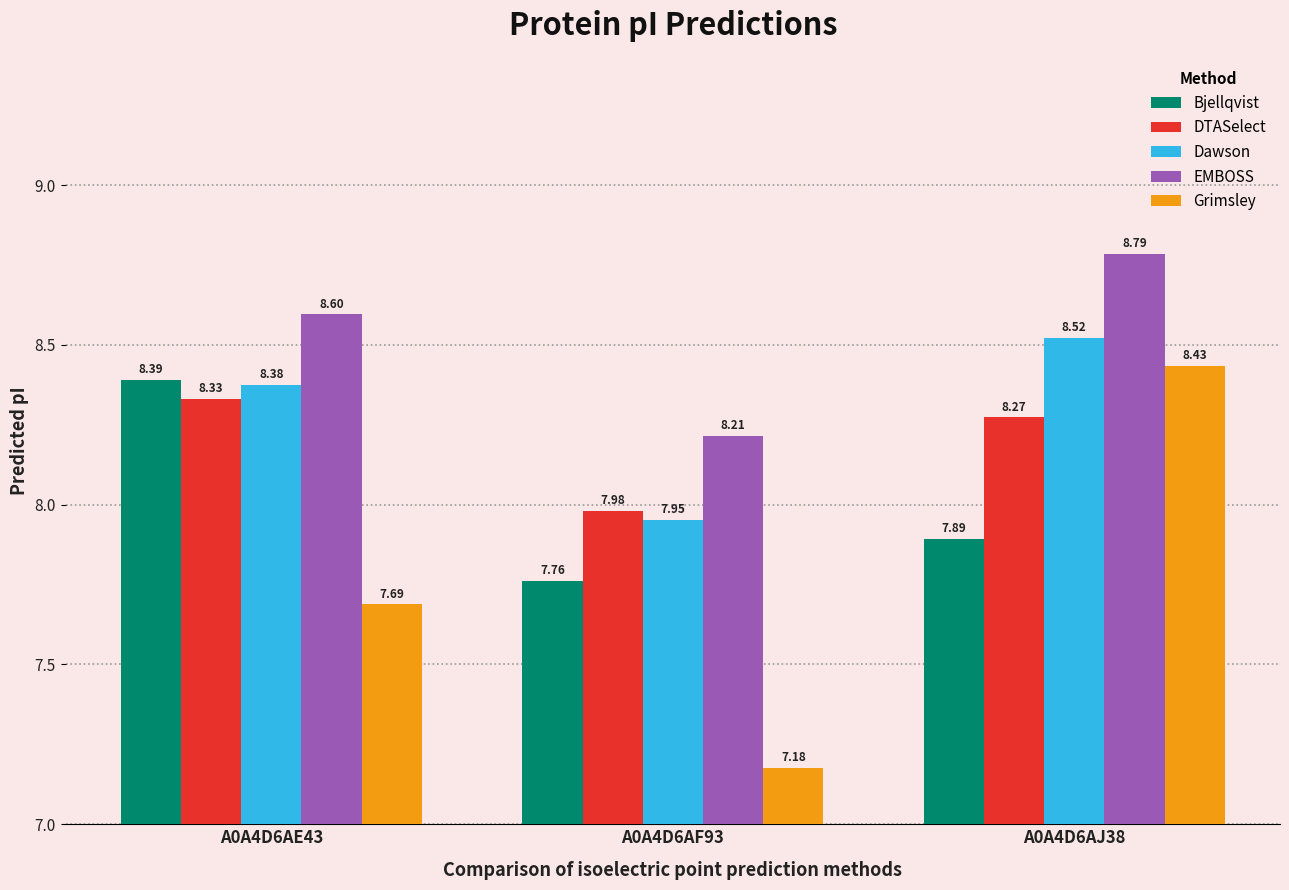

What is the difference between the highest and lowest values at A0A4D6AF93?

1.0